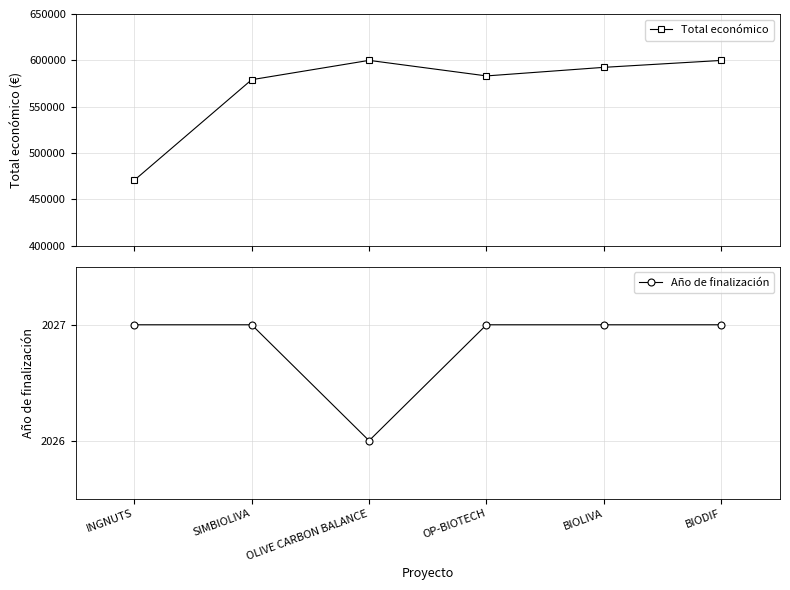

How many data points in Año de finalización are less than 2027?

1